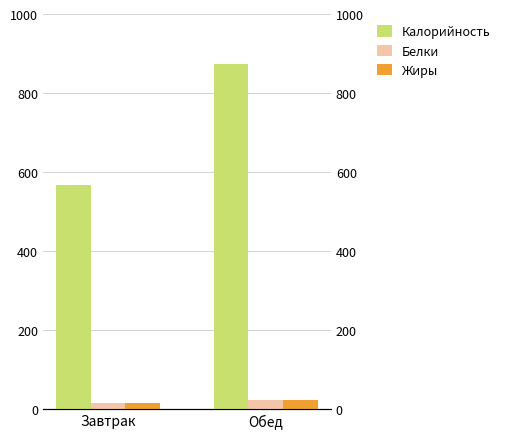

Are the bars grouped side by side (vs. stacked)?

Yes